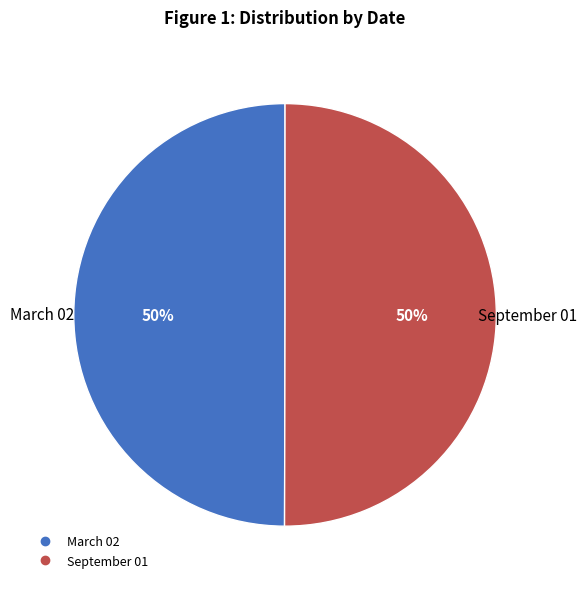

Approximately how many times larger is the value at March 02 compared to September 01?

1.0